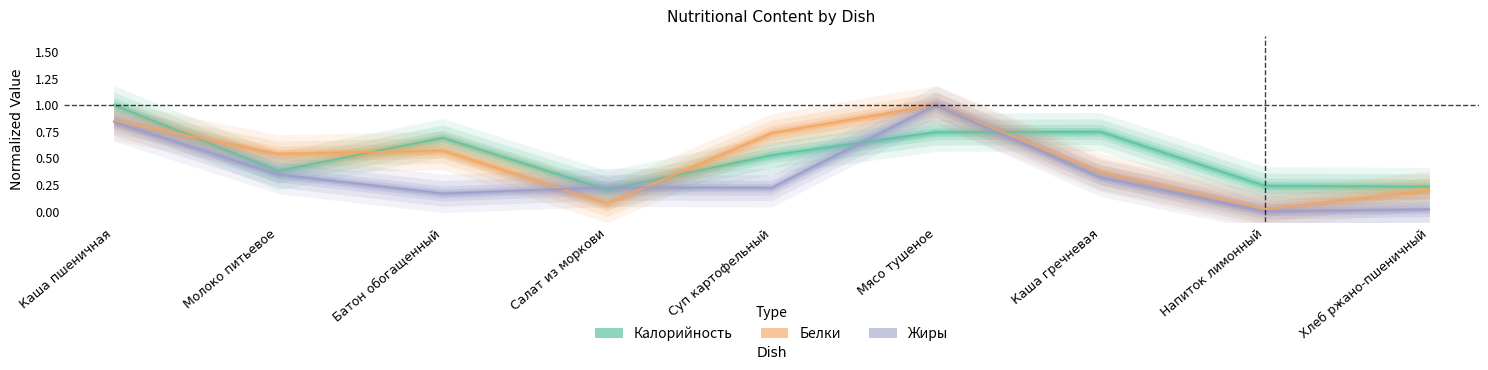

Which series ends up on top after the final intersection of Белки and Жиры?

Белки